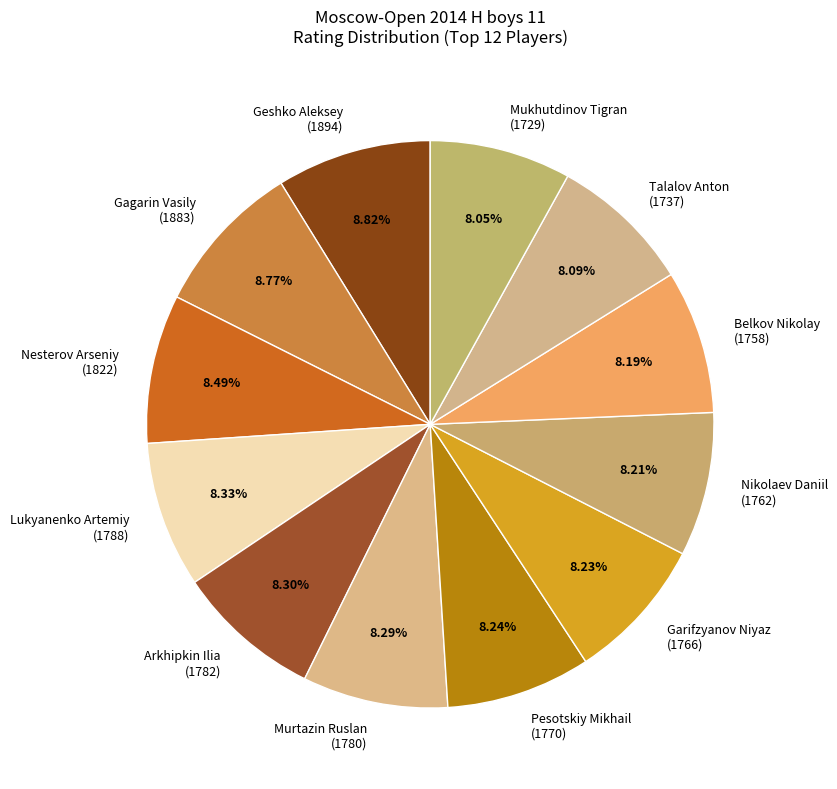

Is the sum of Lukyanenko Artemiy (1788) and Geshko Aleksey (1894) greater than half?

No